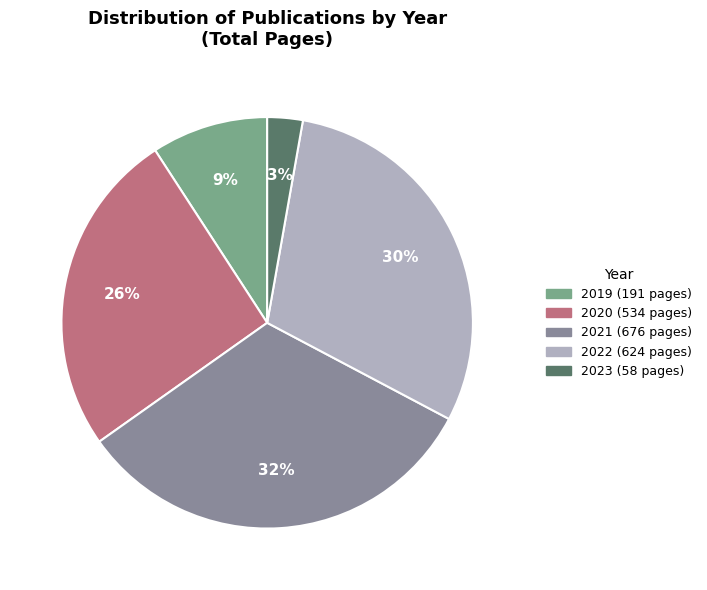

How many slices are in this pie chart?

5